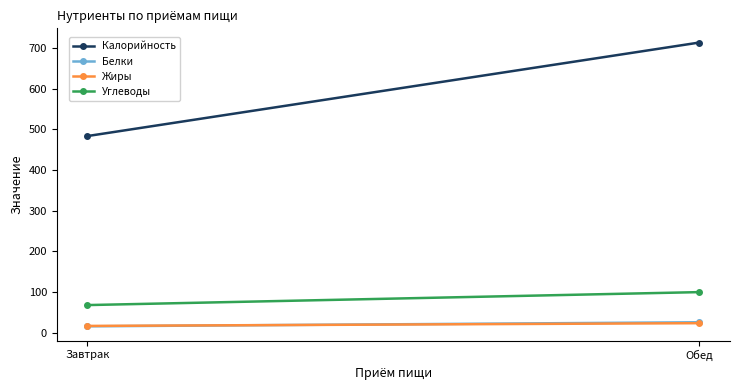

What value does the Углеводы series have at Обед?

100.0